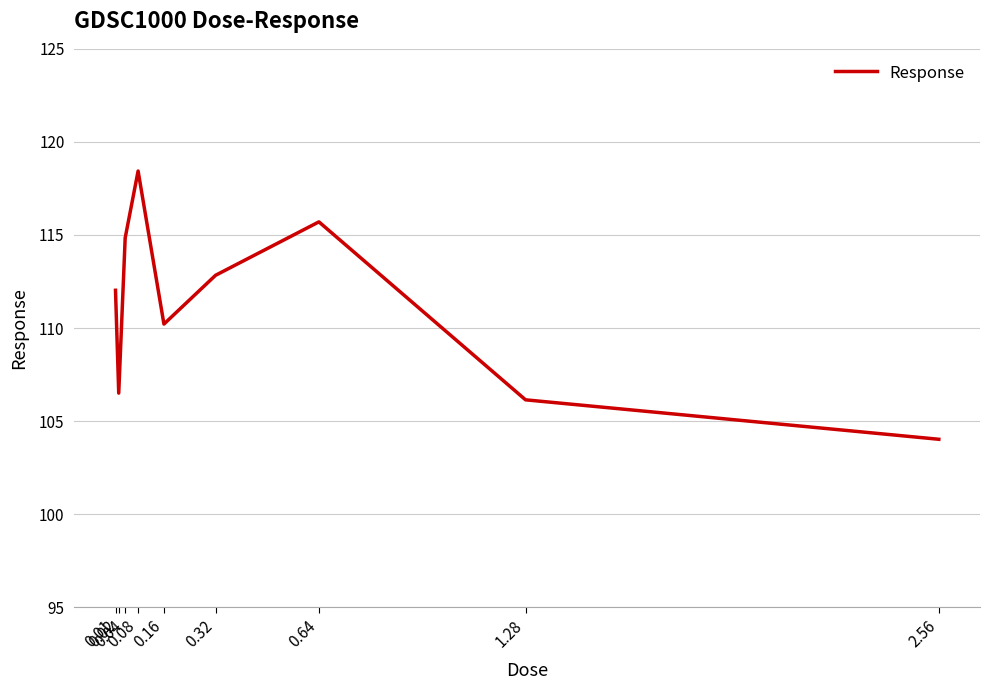

Rank the categories by value from highest to lowest.

0.08, 0.64, 0.04, 0.32, 0.01, 0.16, 0.02, 1.28, 2.56